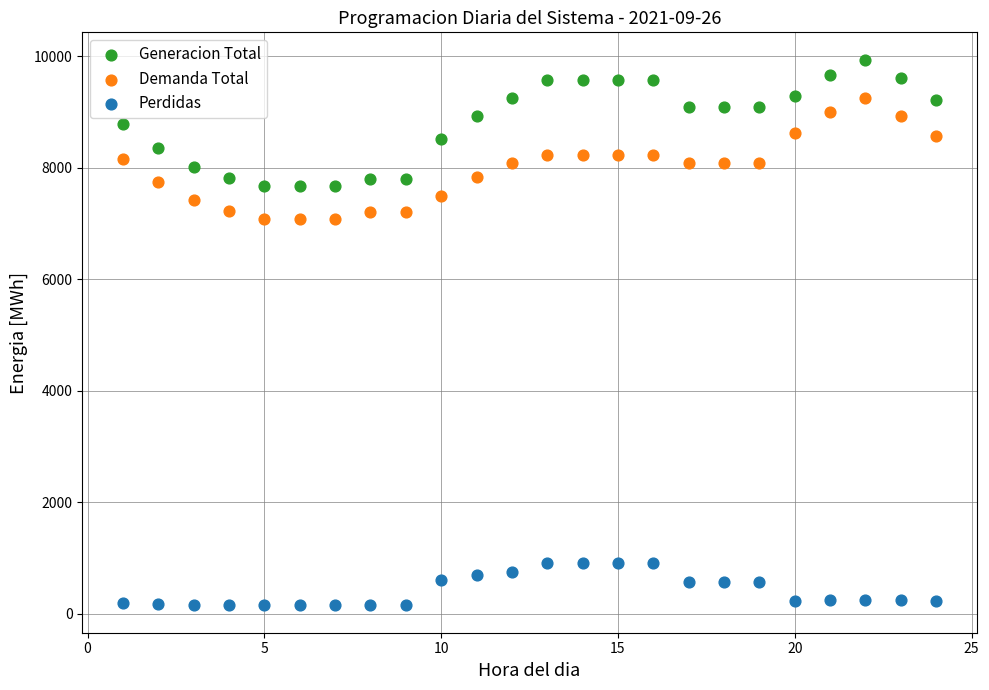

Which series reaches the maximum Y coordinate?

Generacion Total